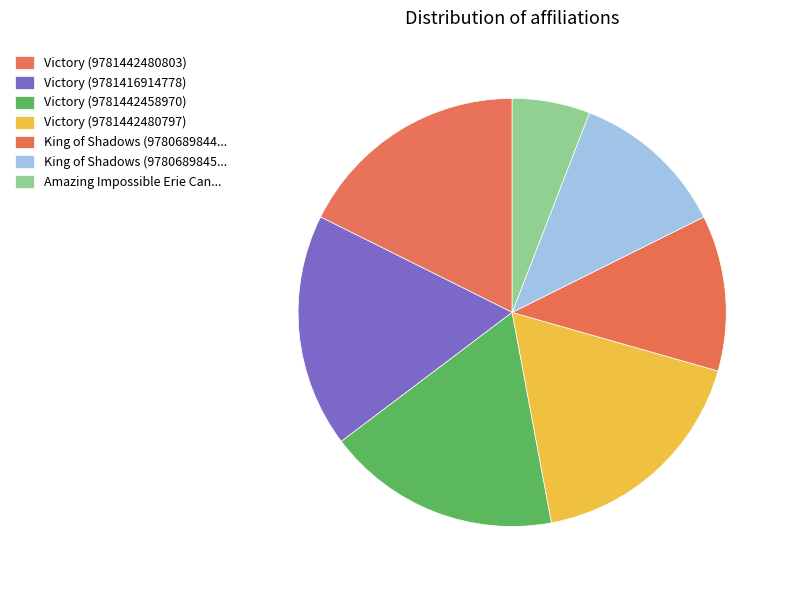

Count the number of slices in the pie.

7